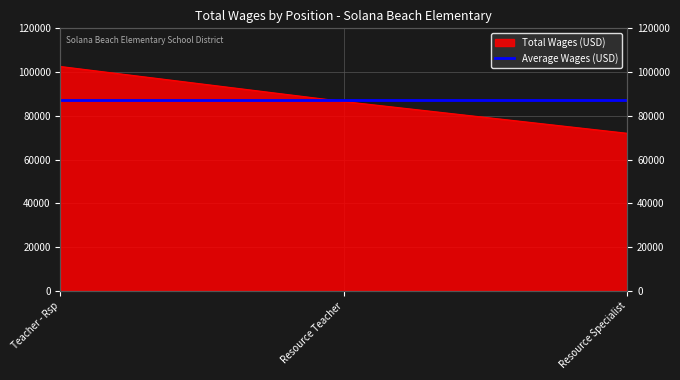

What is the smallest value displayed?

72016